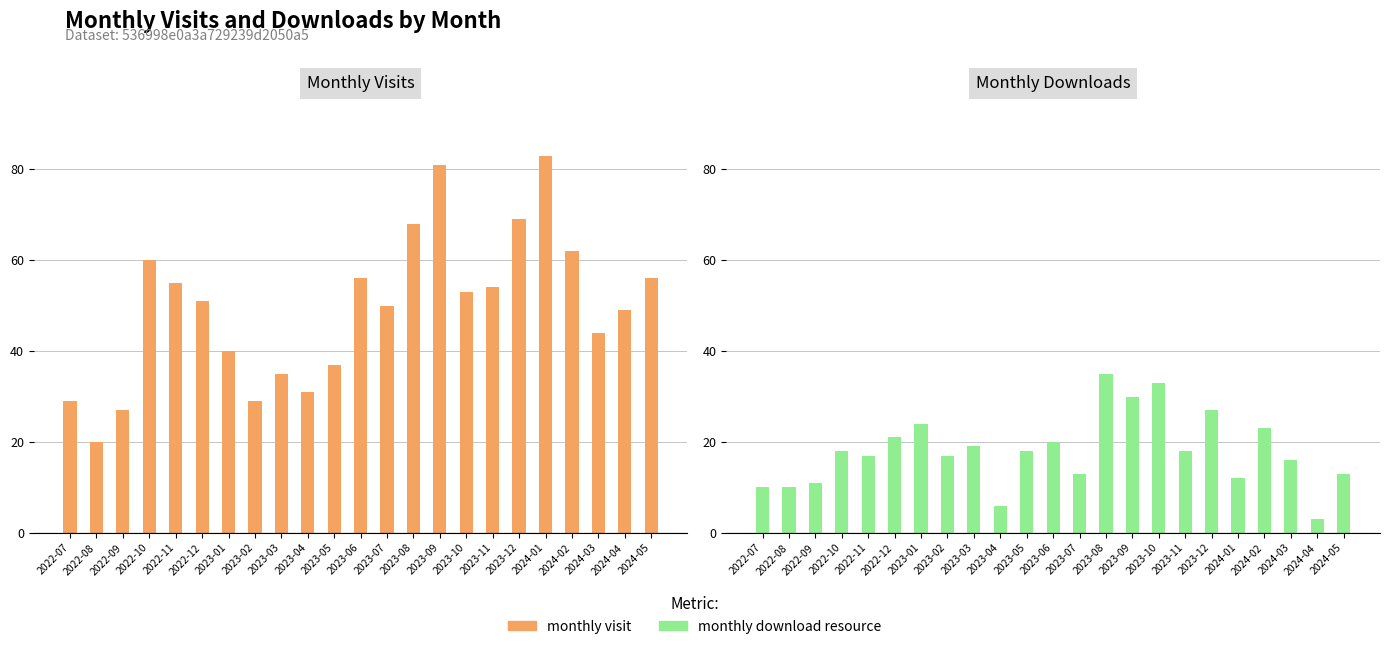

What is the difference between the maximum and minimum values in the monthly visit series?

63